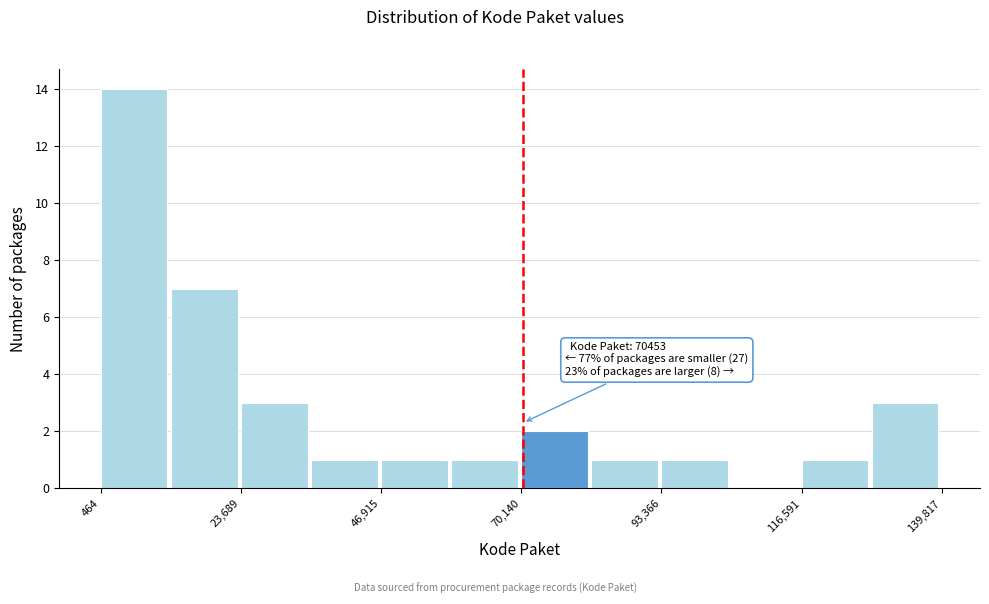

Read against the x-axis, roughly where is the centre of the tallest bar?

5000